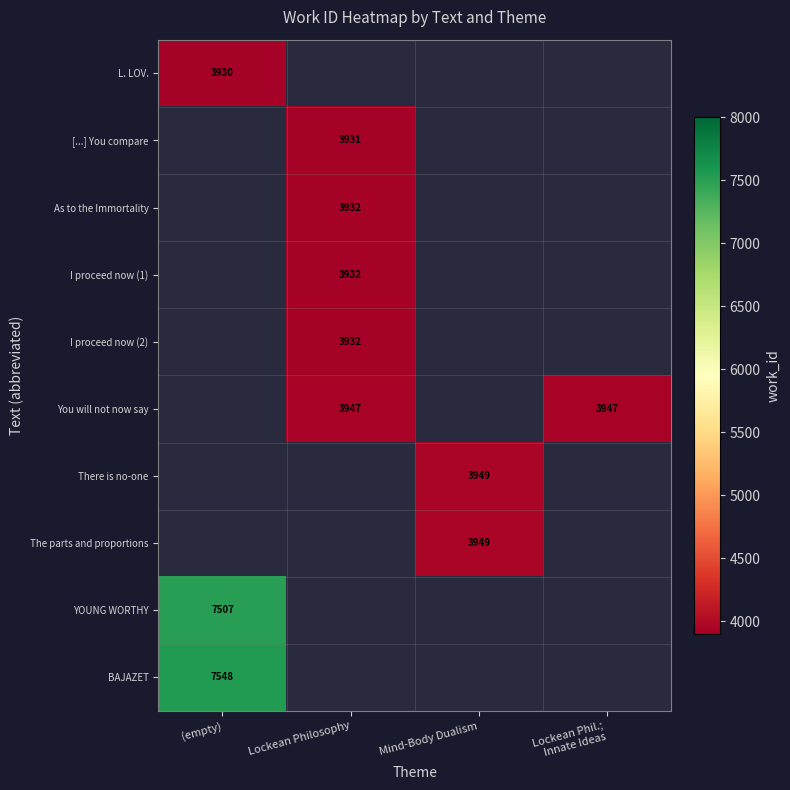

Is it true that I proceed now (1) equals 3932 at Lockean Philosophy?

True